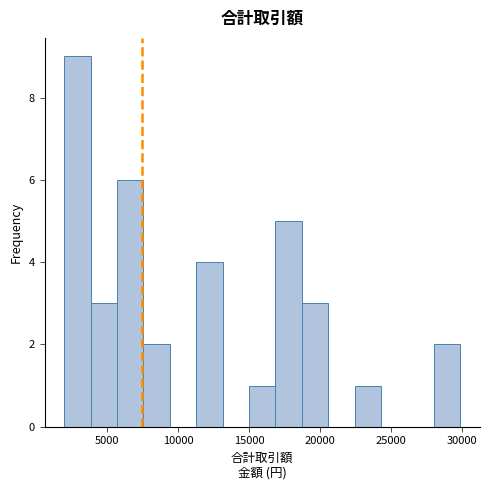

Around what value on the x-axis is the tallest bar? Give the approximate position of its centre, as read against the axis.

3000